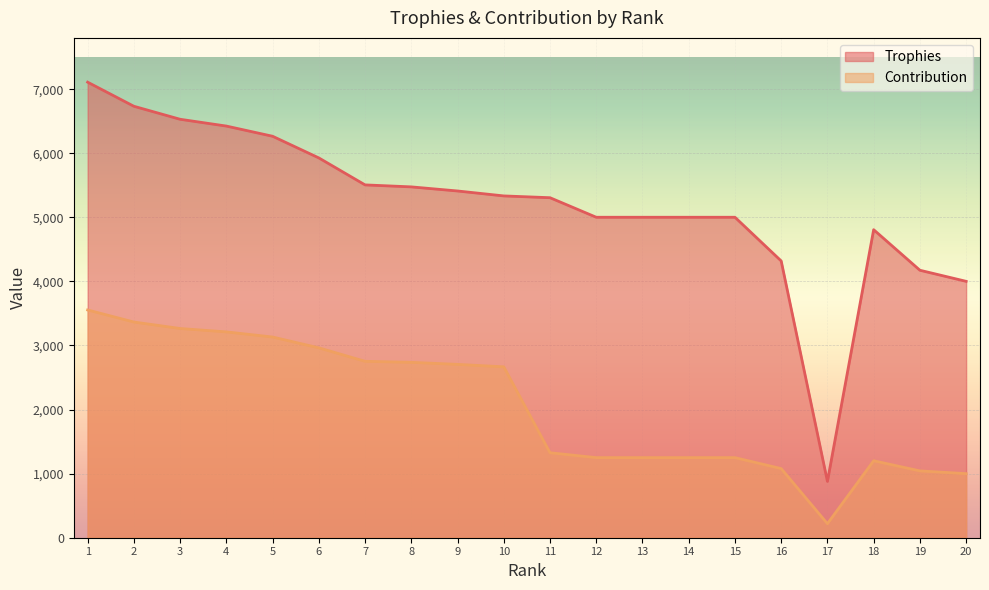

Reading left to right, list all the values displayed in this chart.

Trophies: 1=7109	2=6733	3=6530	4=6424	5=6265	6=5927	7=5506	8=5475	9=5411	10=5334	11=5306	12=5001	13=5001	14=5001	15=5001	16=4319	17=879	18=4807	19=4174	20=4001
Contribution: 1=3554	2=3366	3=3265	4=3212	5=3132	6=2963	7=2753	8=2737	9=2705	10=2667	11=1326	12=1250	13=1250	14=1250	15=1250	16=1079	17=219	18=1201	19=1043	20=1000